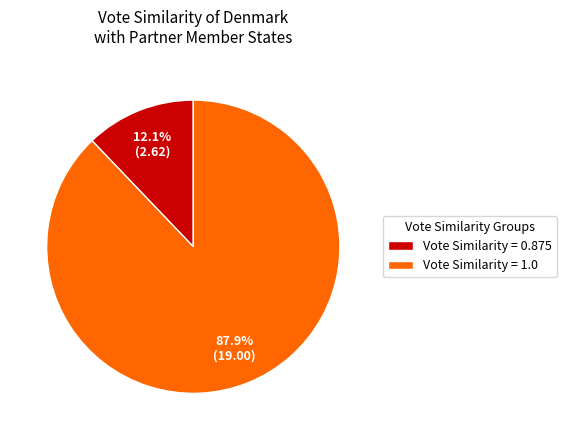

Which category has the biggest portion of the pie?

Vote Similarity = 1.0